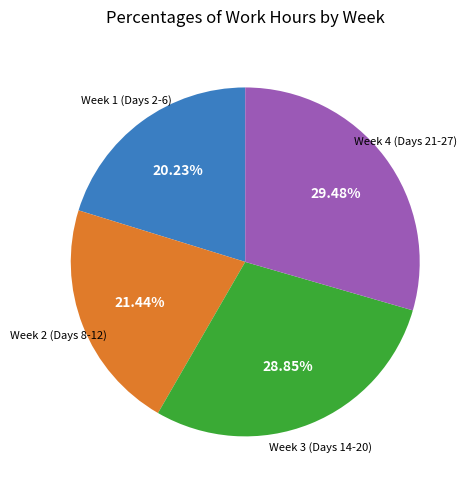

Is there a majority slice in this chart?

No